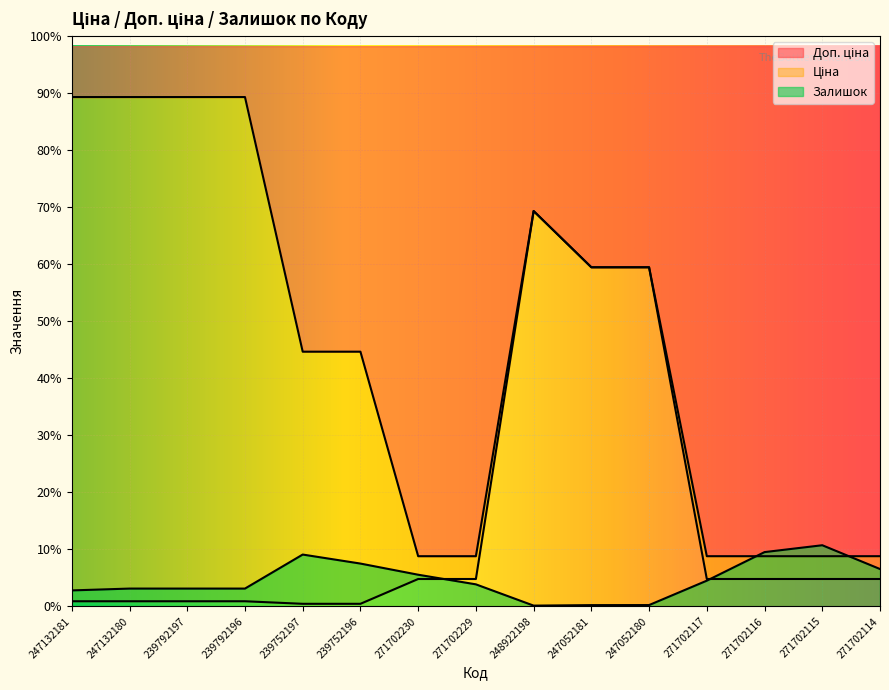

Is the value of Залишок at 247132181 greater than the value of Доп. ціна at 247132180?

No